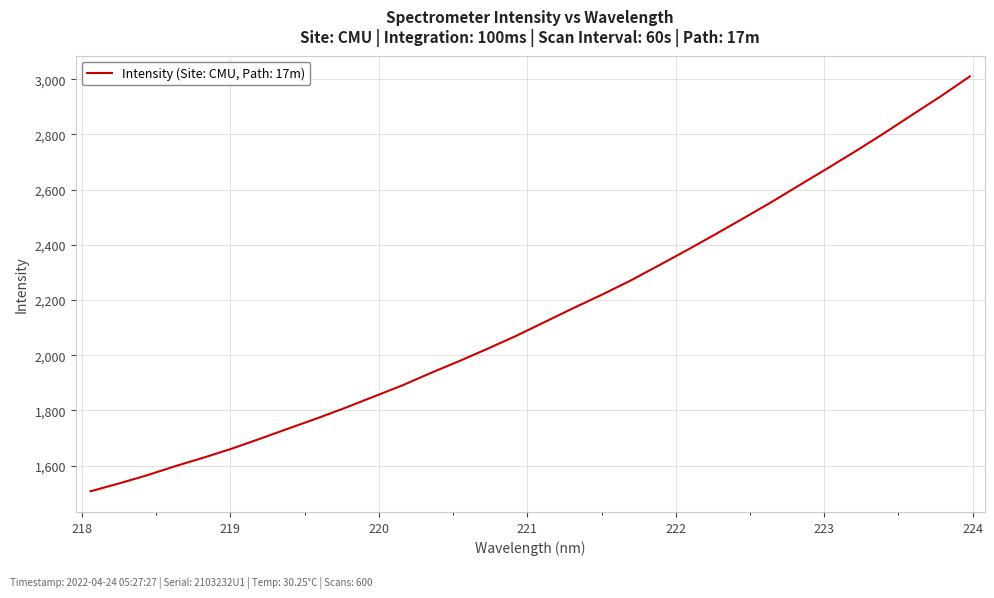

What is the minimum value shown in the chart?

1506.9